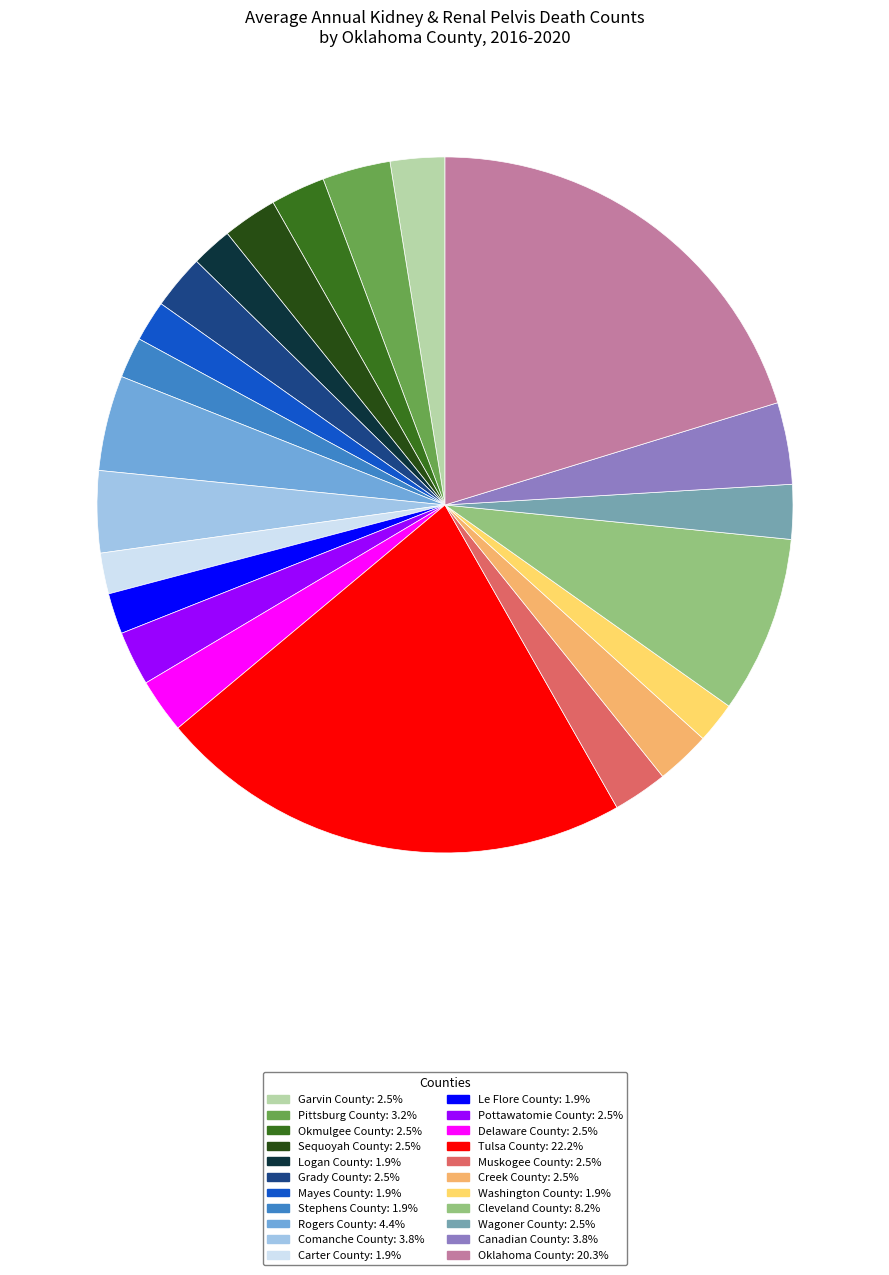

Is Oklahoma County the majority of the pie?

No